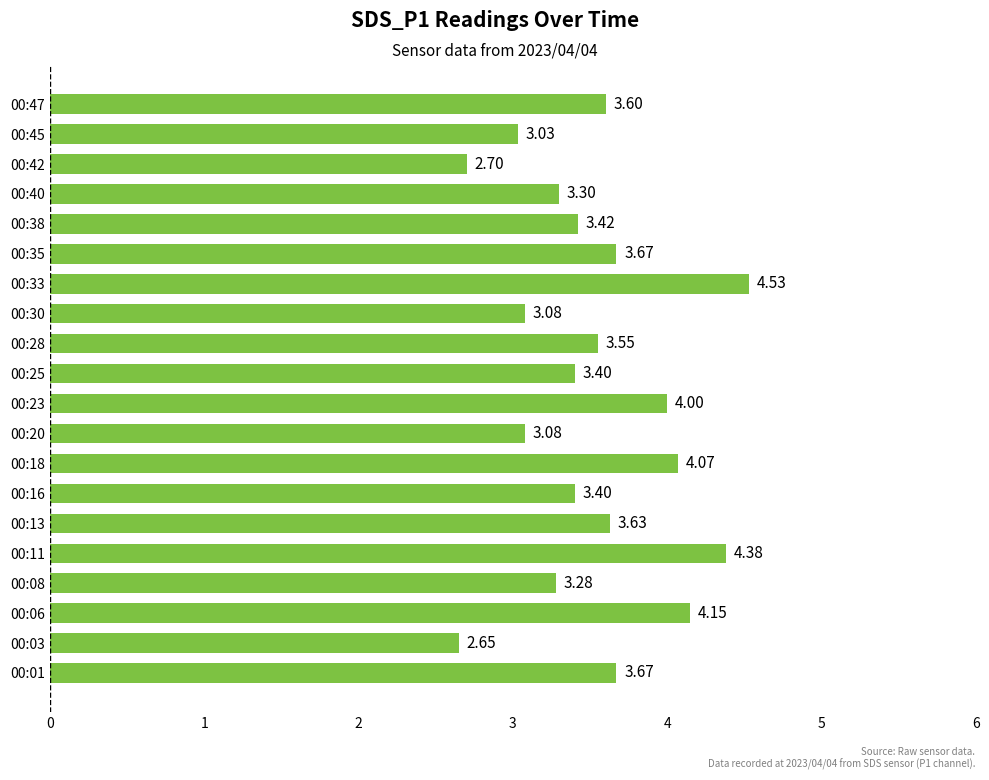

What is the difference between the maximum and minimum values?

1.9